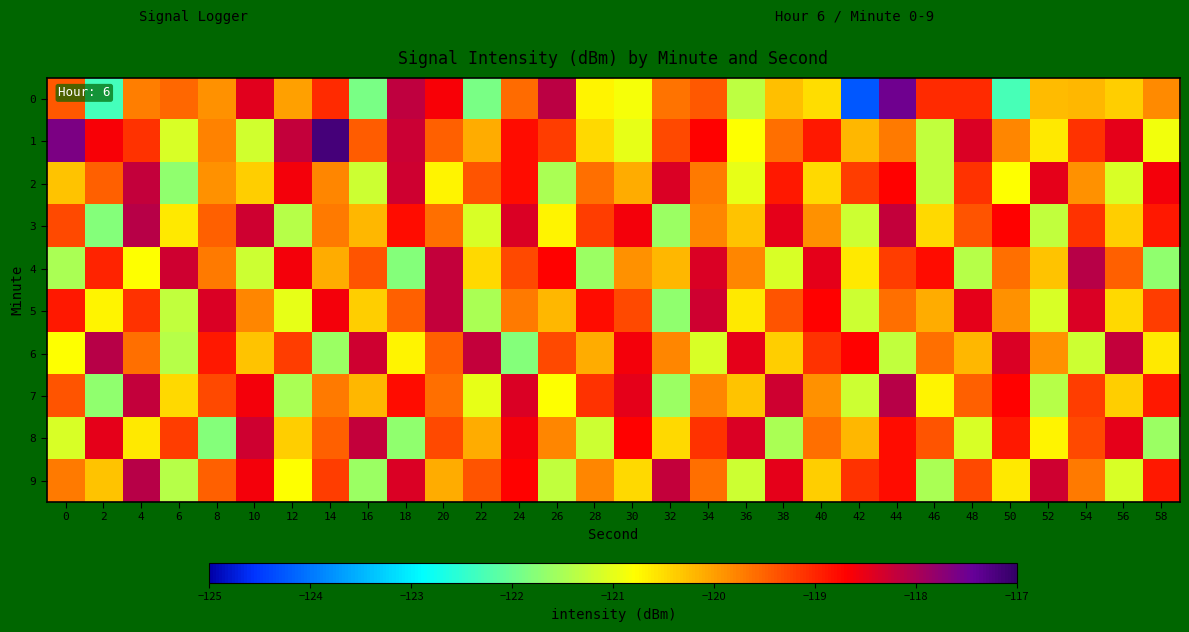

Which label corresponds to the smallest value in the chart?

42